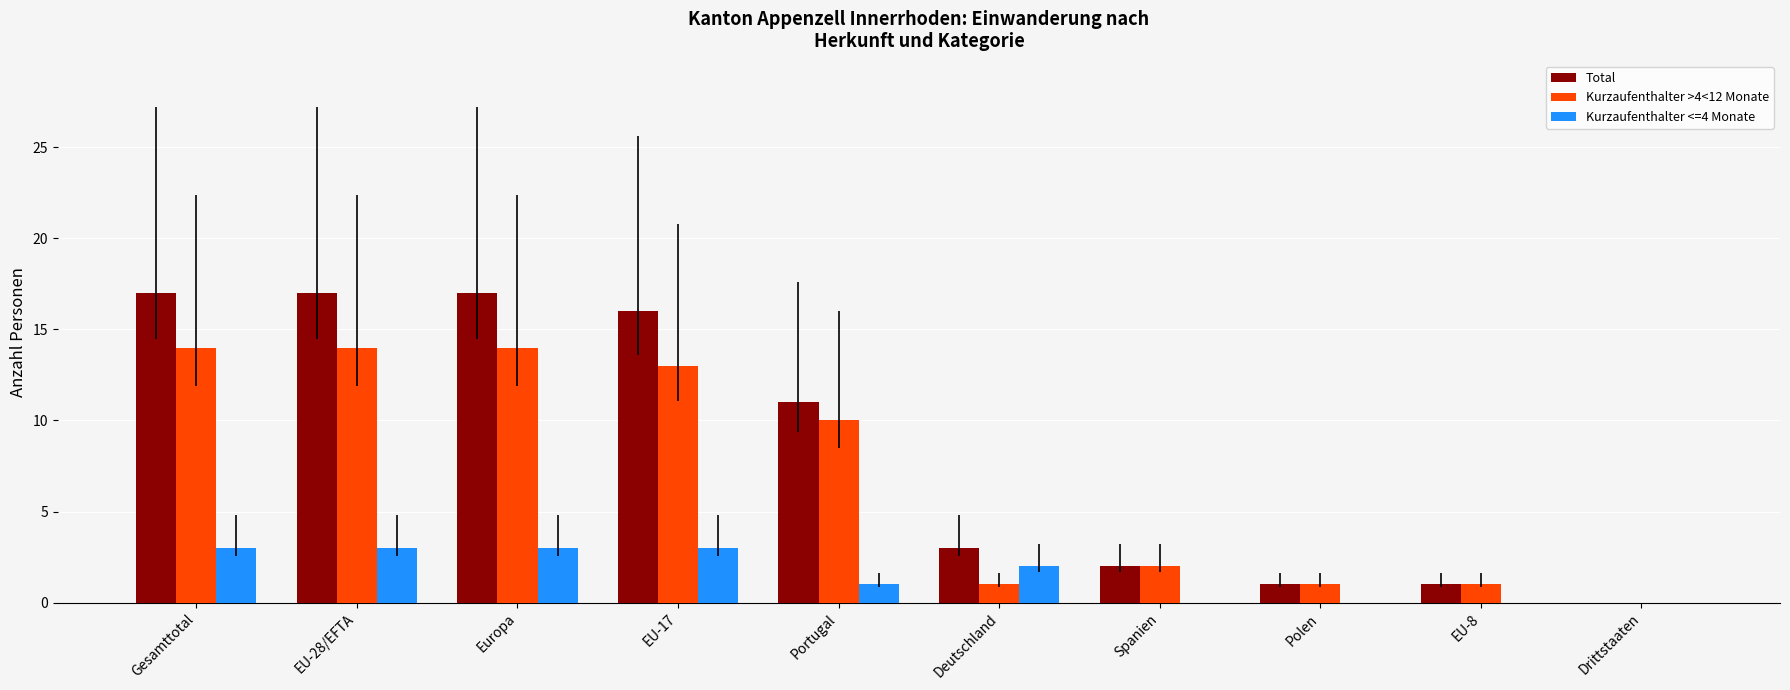

Is it true that Kurzaufenthalter >4<12 Monate equals 23 at Gesamttotal?

False